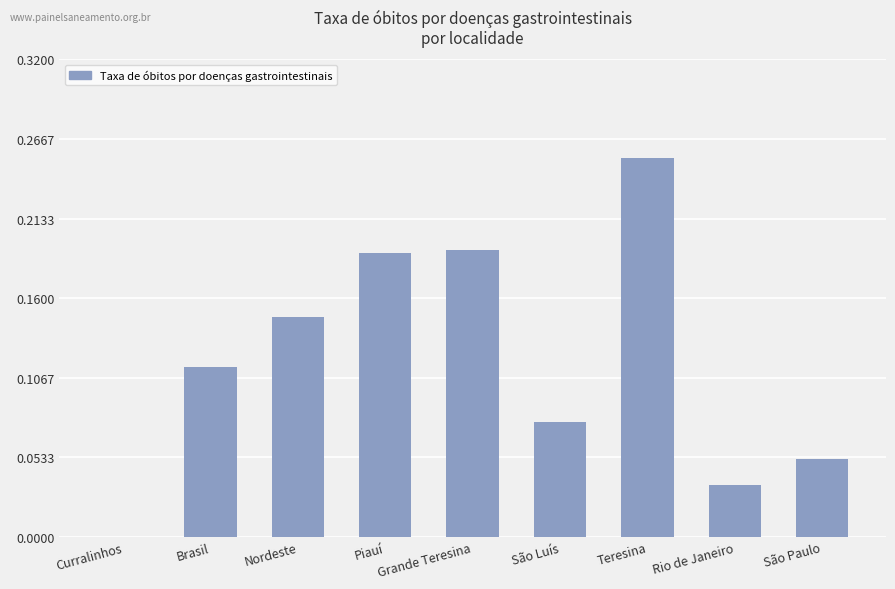

Between Rio de Janeiro and Piauí, which is larger?

Piauí